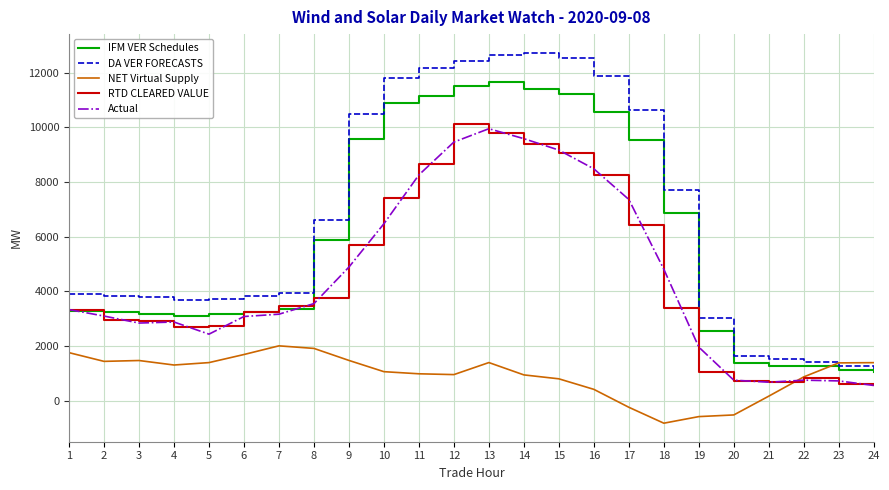

True or false: IFM VER Schedules has a value of 2558.6 at 19.

True